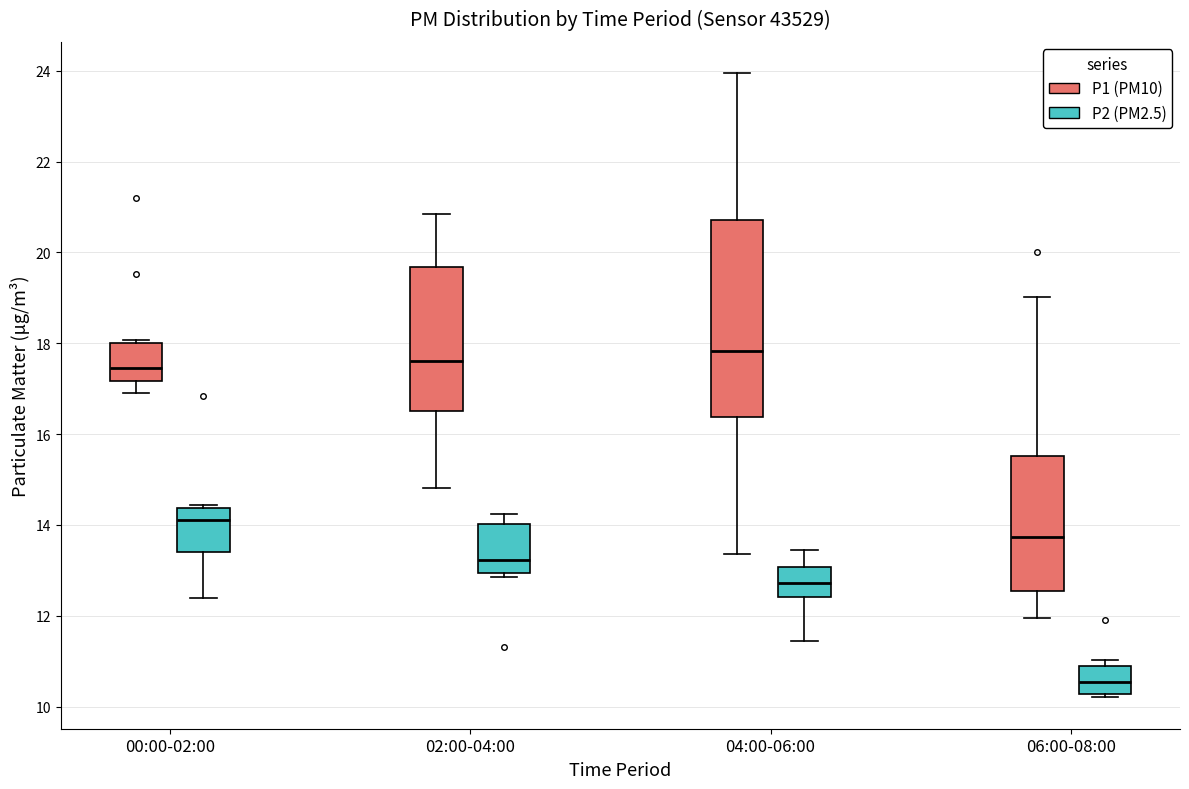

Which box has the highest median line?

04:00-06:00 (P1 (PM10))